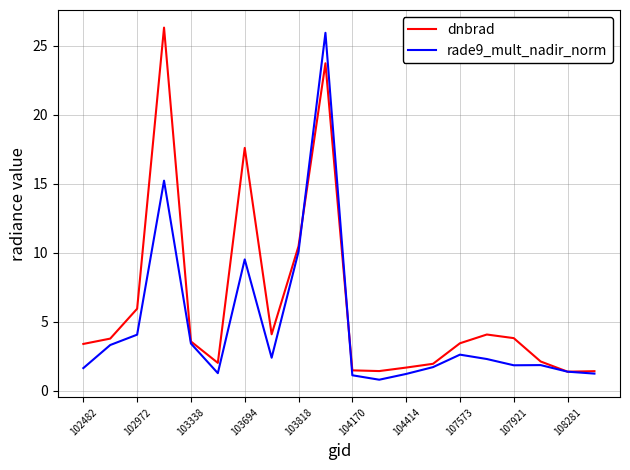

What is the maximum value for rade9_mult_nadir_norm?

26.0